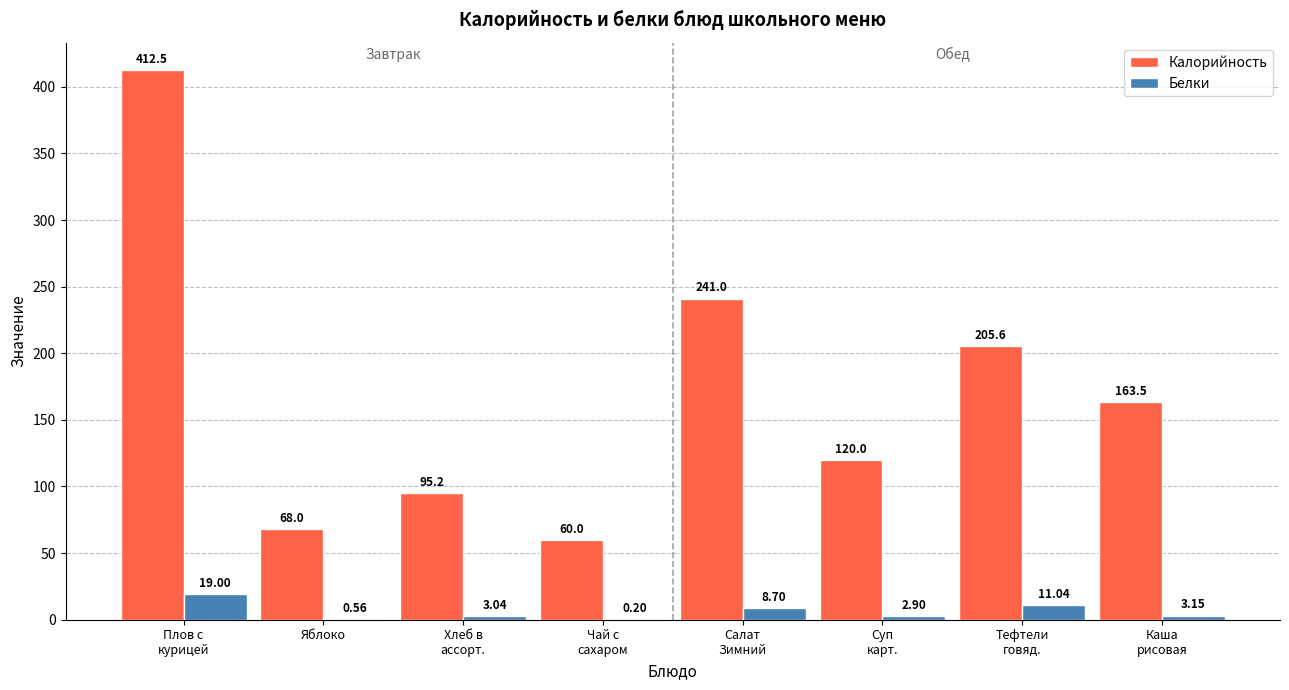

Are the bars grouped side by side (vs. stacked)?

Yes